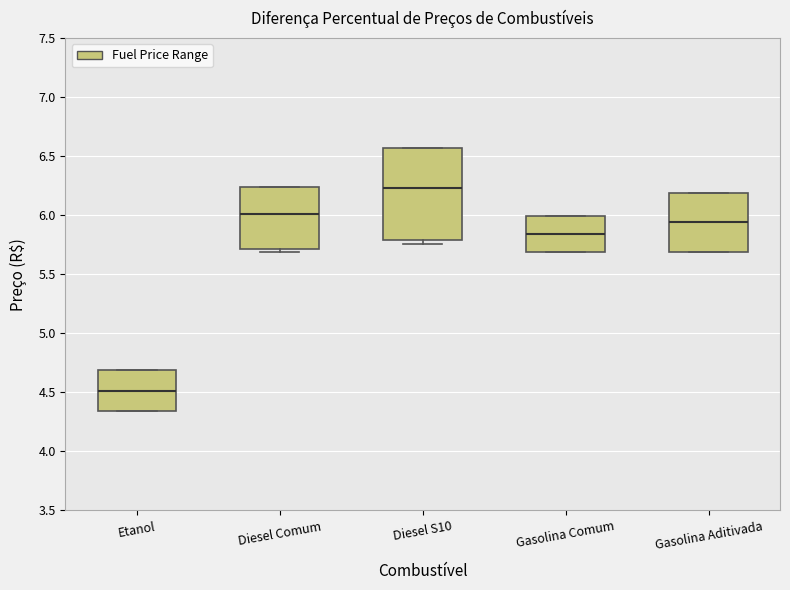

Which box is the tallest, from its lower edge to its upper edge?

Diesel S10